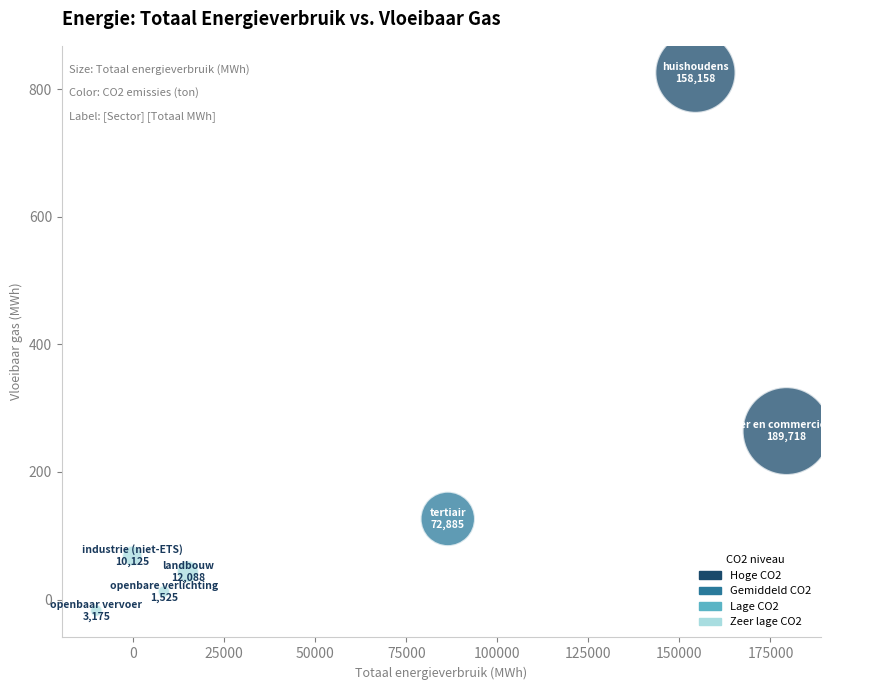

What is the average Y value?

189.1